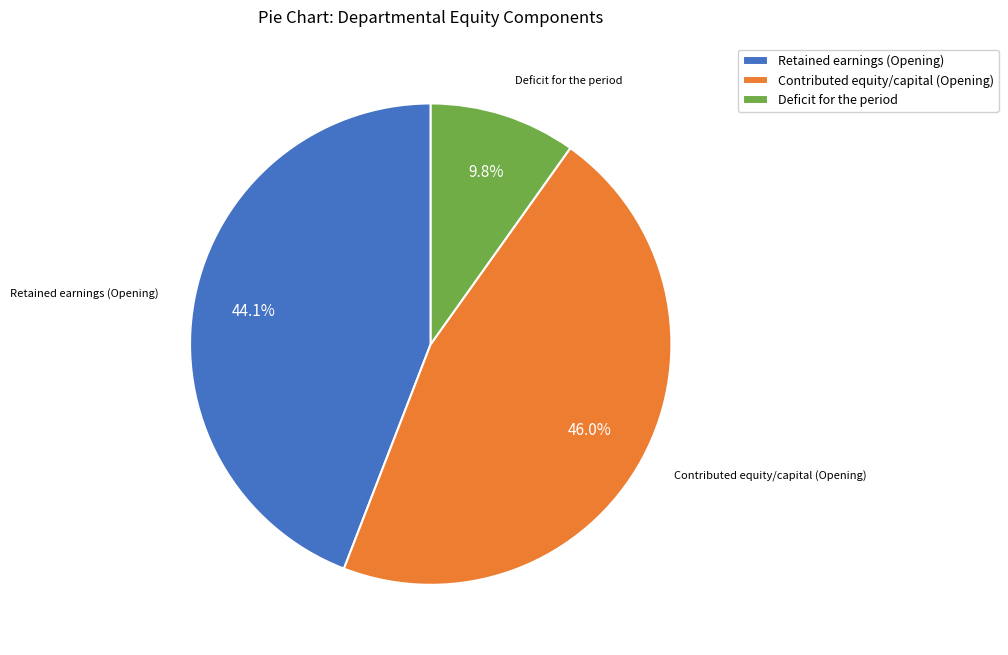

Is it true that Contributed equity/capital (Opening) is 31% of the pie?

False